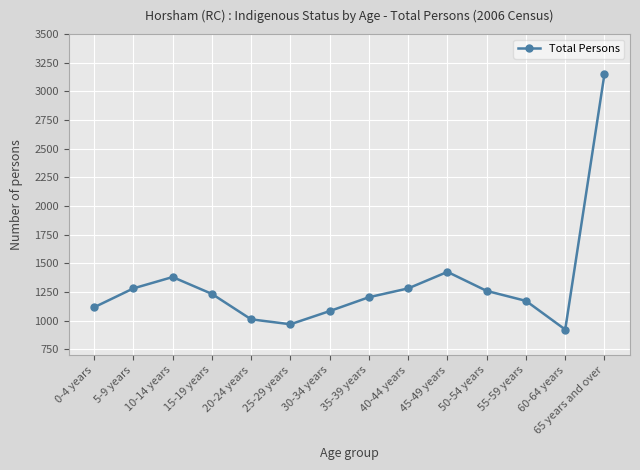

How many interior local valleys (lower than both neighbors) does the data have?

2